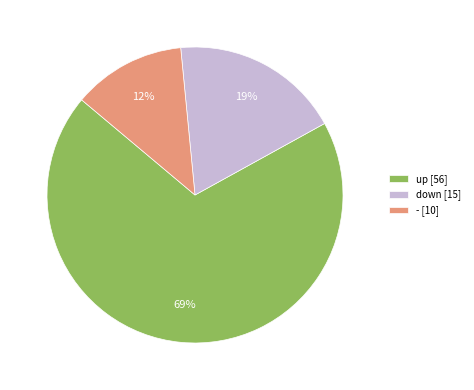

To the nearest percent, what is the difference between the largest and smallest slice percentages?

57%